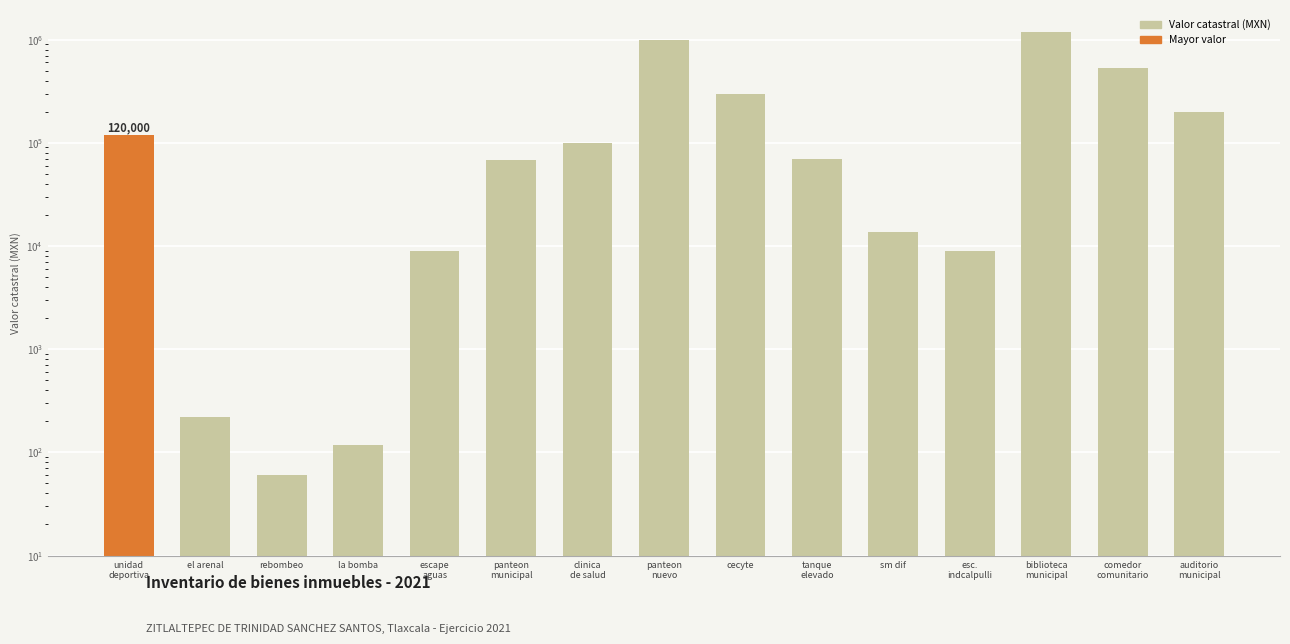

What is the sum of the values at comedor
comunitario and esc.
indcalpulli?

539279.1